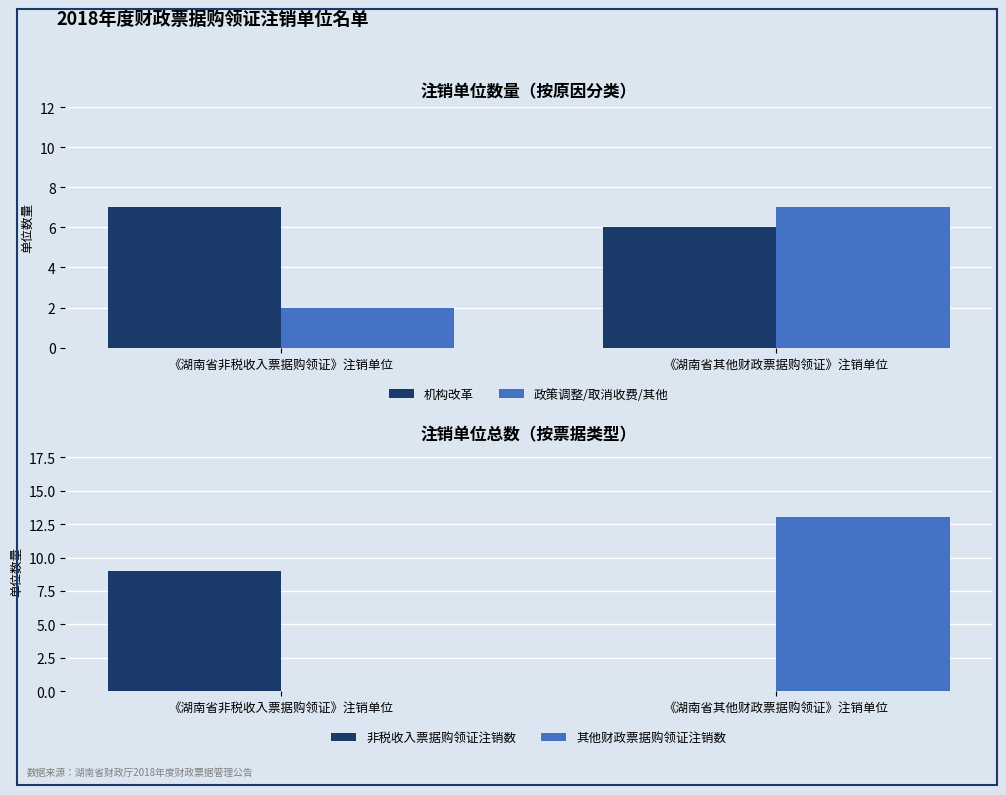

True or false: 其他财政票据购领证注销数 has a value of 13 at 《湖南省其他财政票据购领证》注销单位.

True